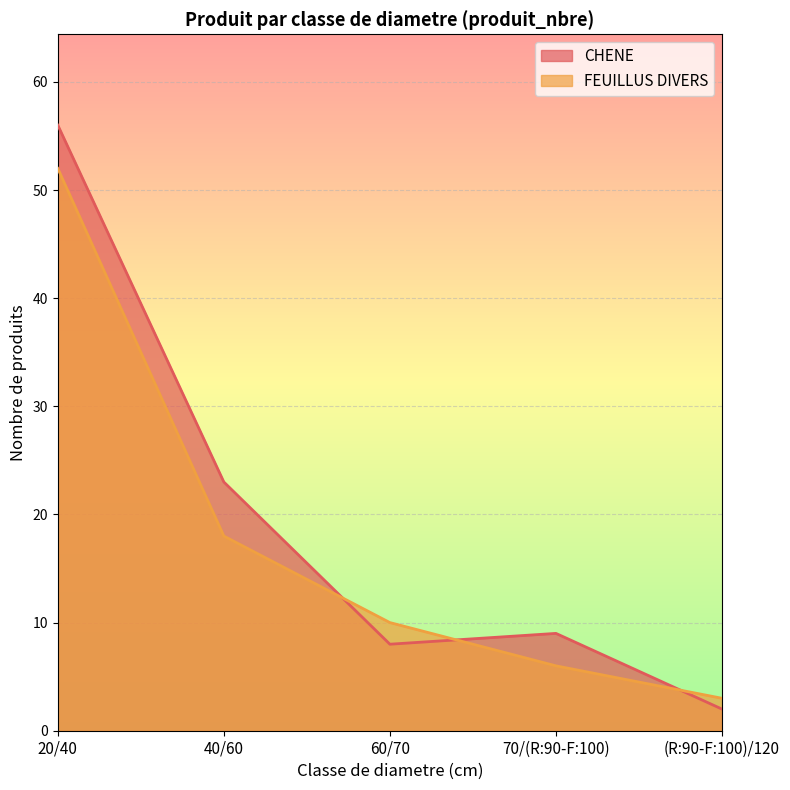

Where is CHENE nearest to the value 29?

40/60